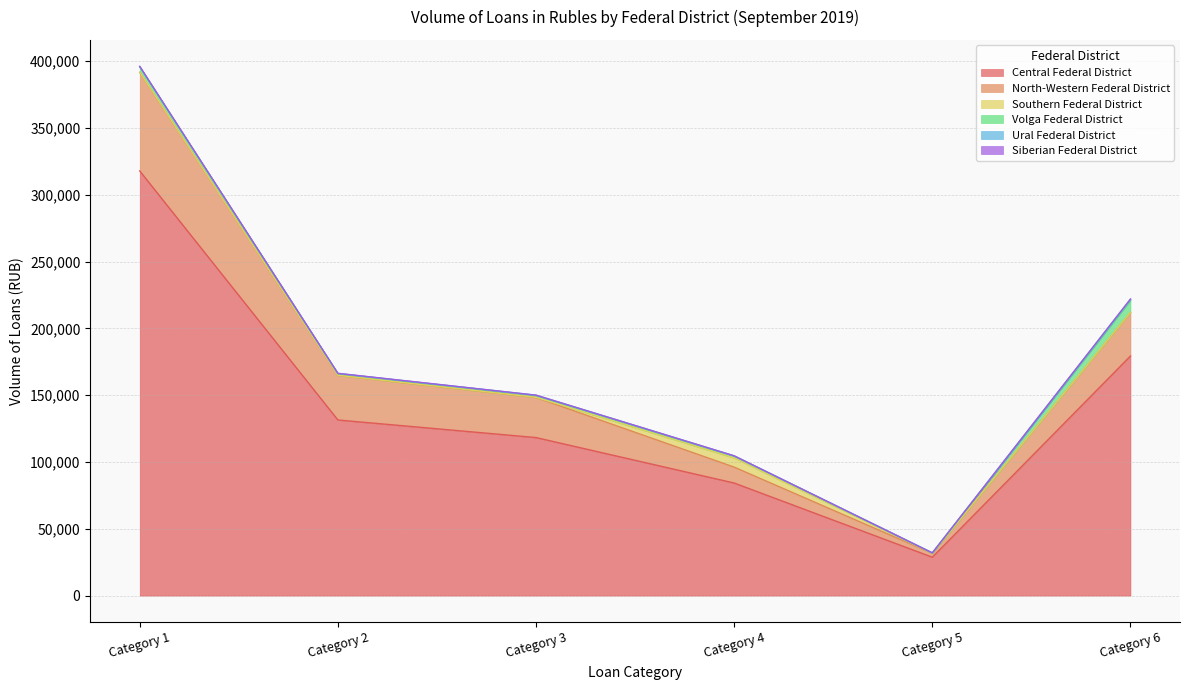

What is the difference between the maximum and minimum values in the Southern Federal District series?

6834